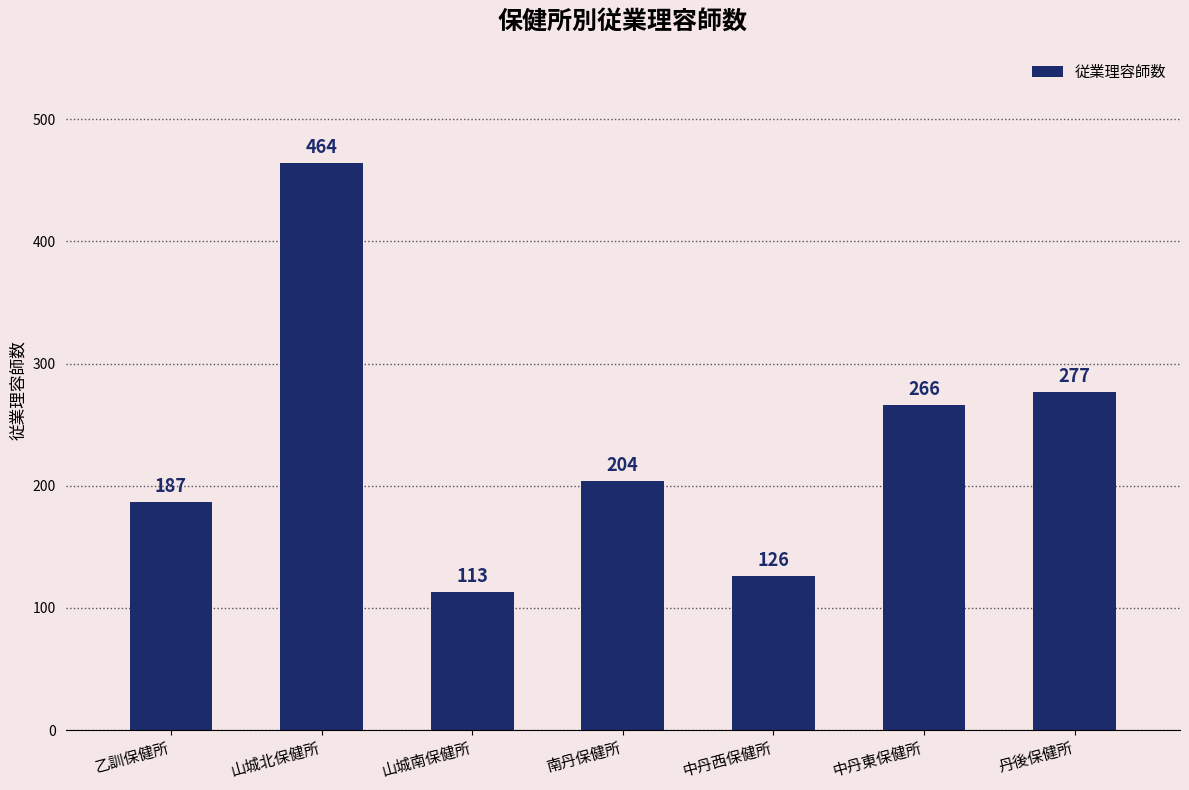

At which label does the data first exceed 204?

山城北保健所